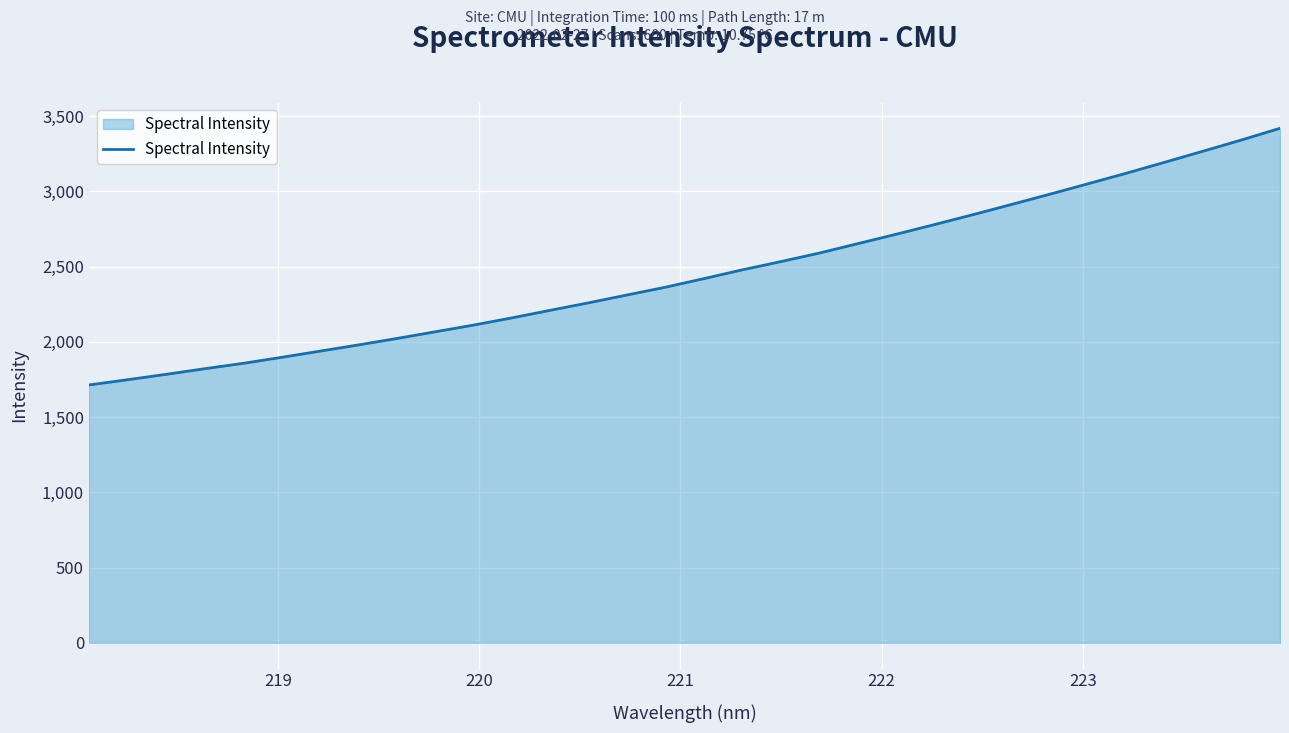

True or false: there are more than 1 points higher than both neighbors.

False